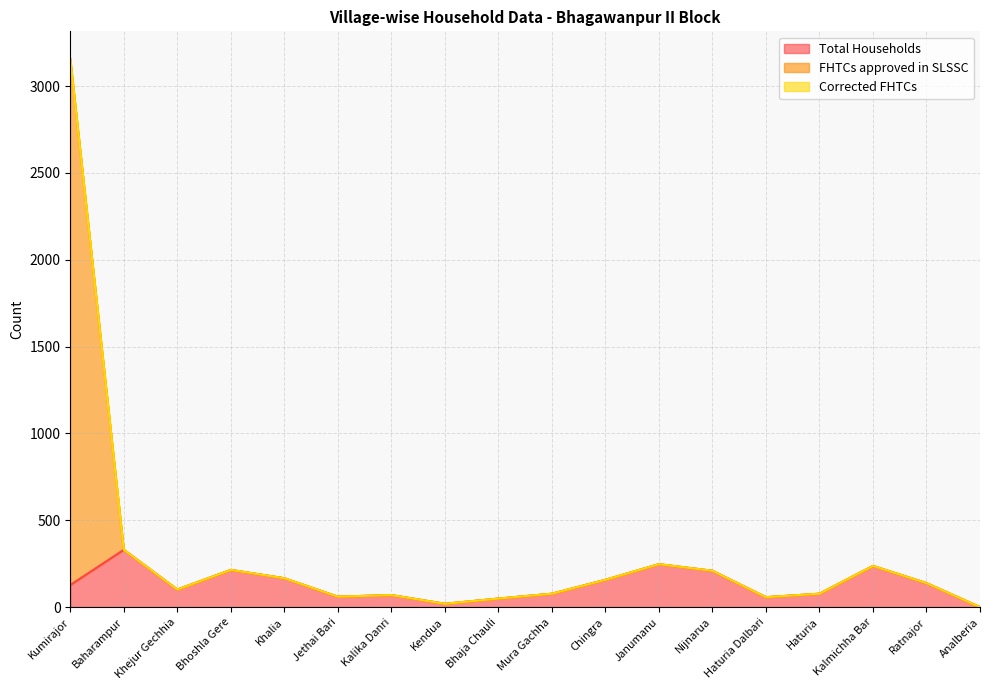

Which series has the widest spread of values?

FHTCs approved in SLSSC